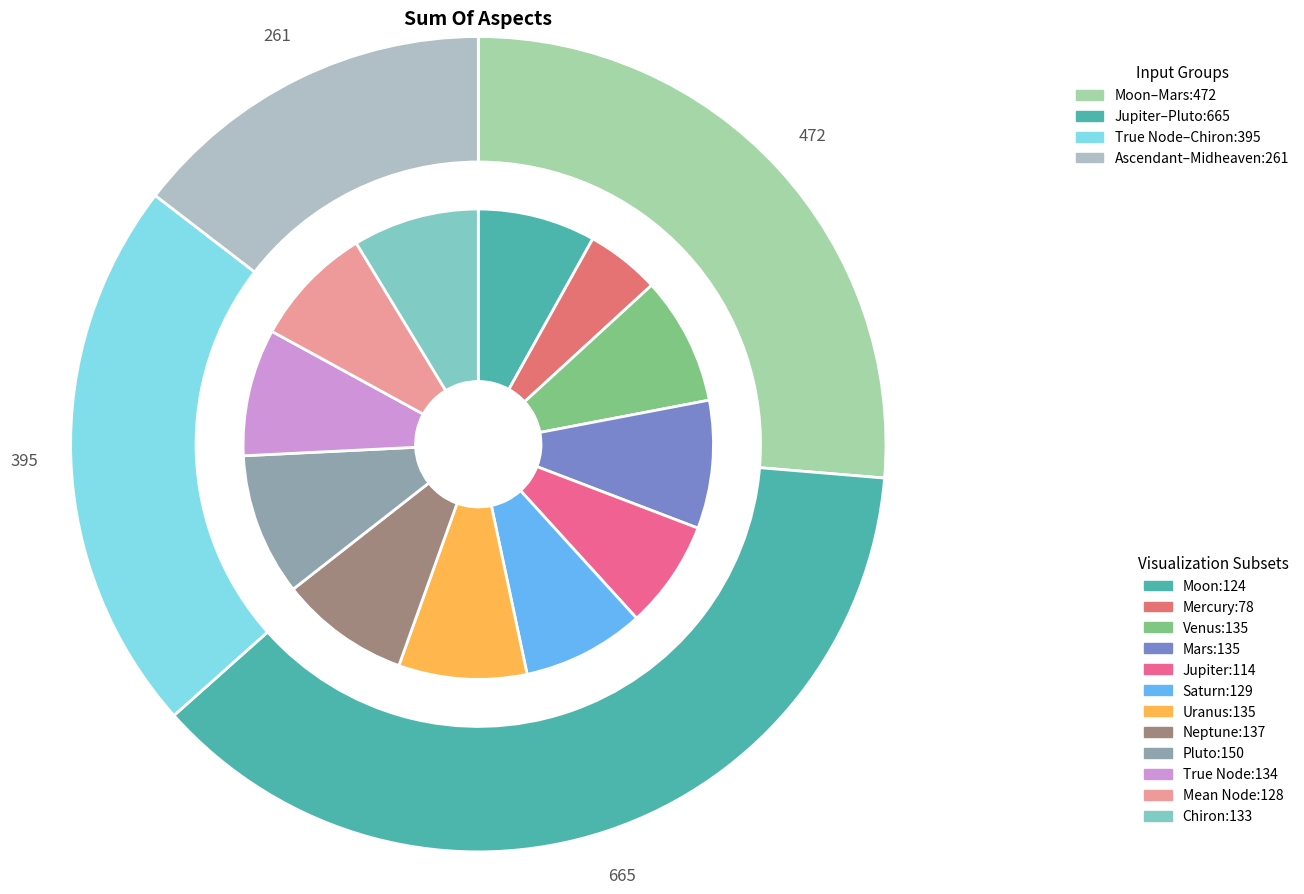

Combined, do Mercury and Saturn account for over 50%?

No